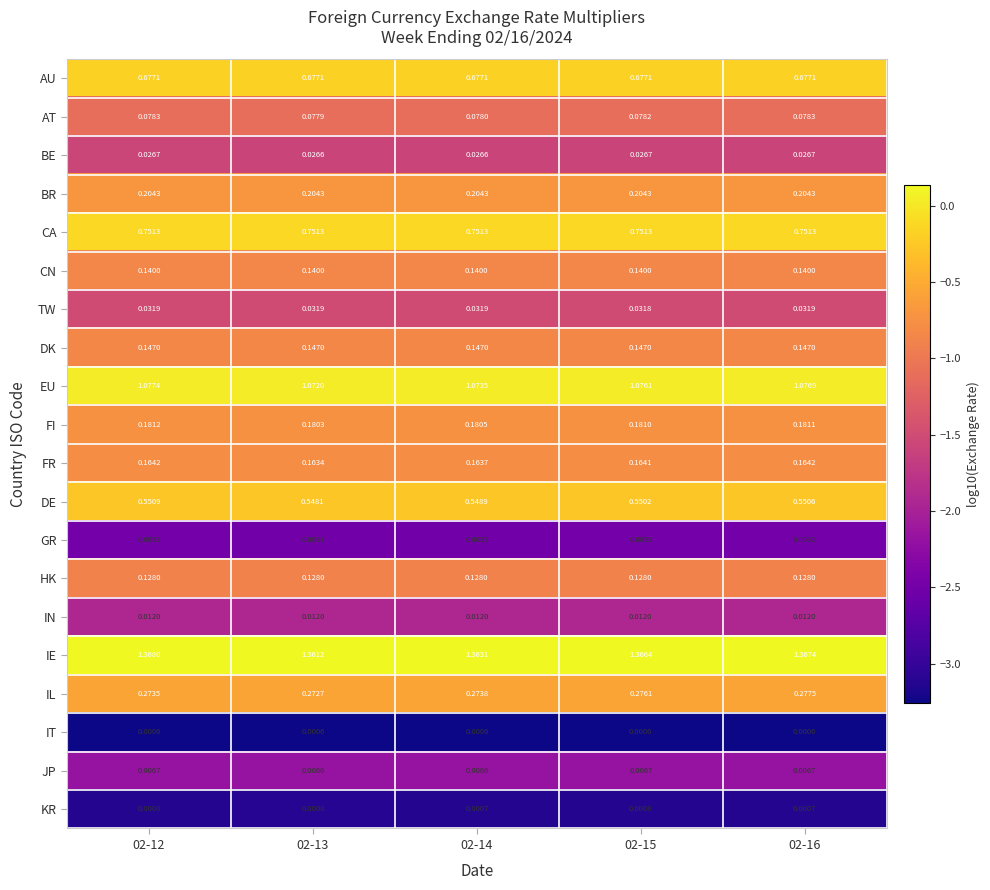

Rank the series at 02-13 from highest to lowest value.

IE, EU, CA, AU, DE, IL, BR, FI, FR, DK, CN, HK, AT, TW, BE, IN, JP, GR, KR, IT